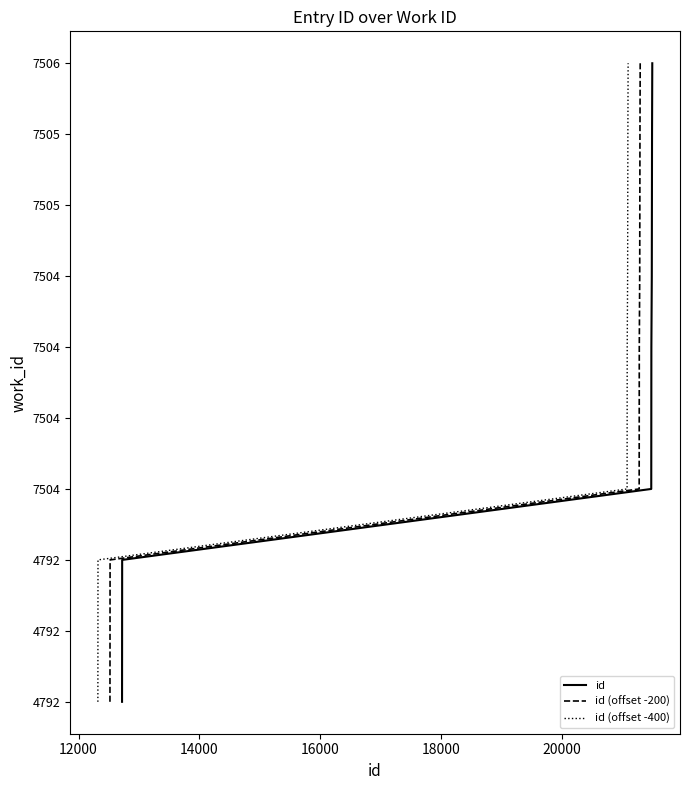

The value of id at 22000 is 8. True or false?

False